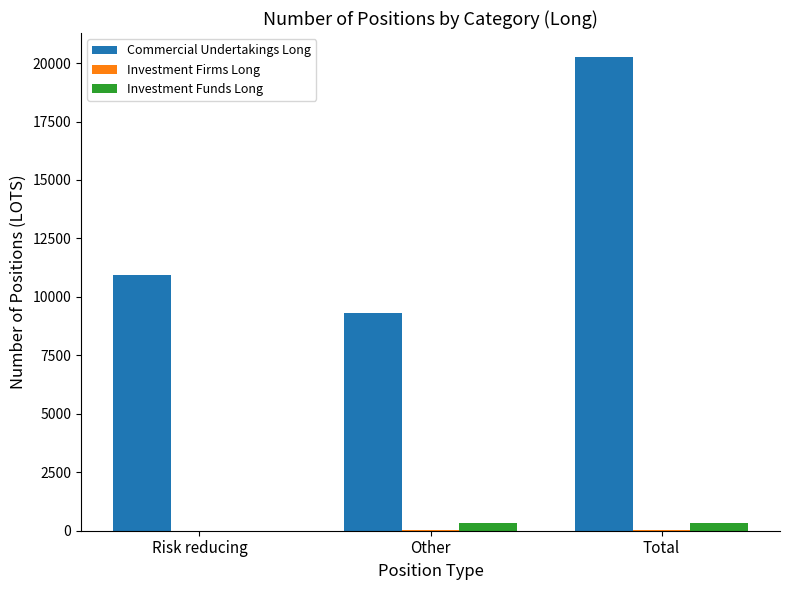

Is it true that Commercial Undertakings Long equals 2398 at Risk reducing?

False